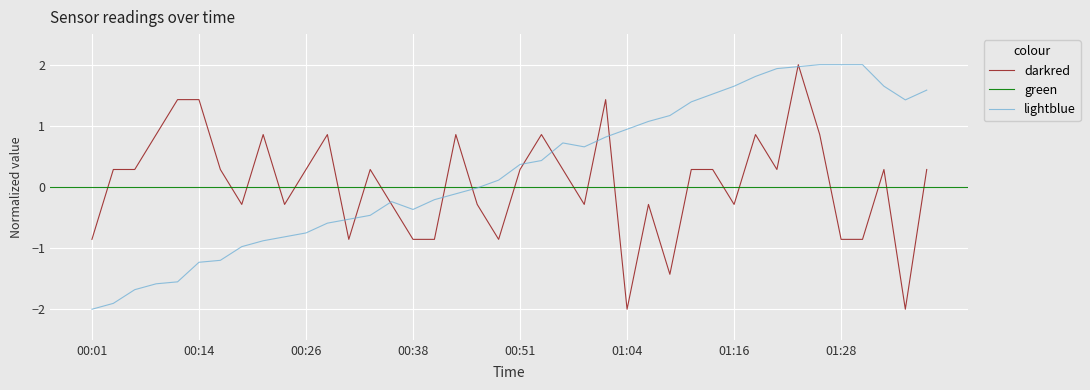

What is the minimum value for darkred?

-2.0